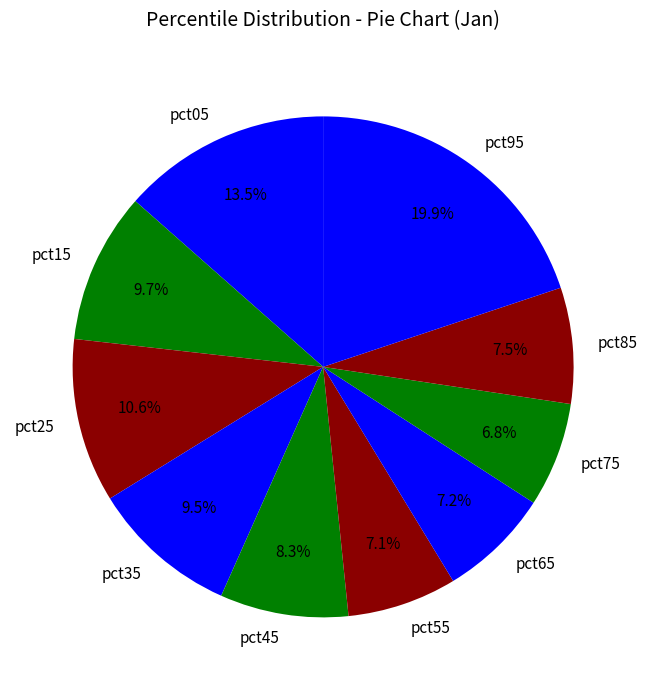

What percentage is NOT represented by pct65?

92.8%